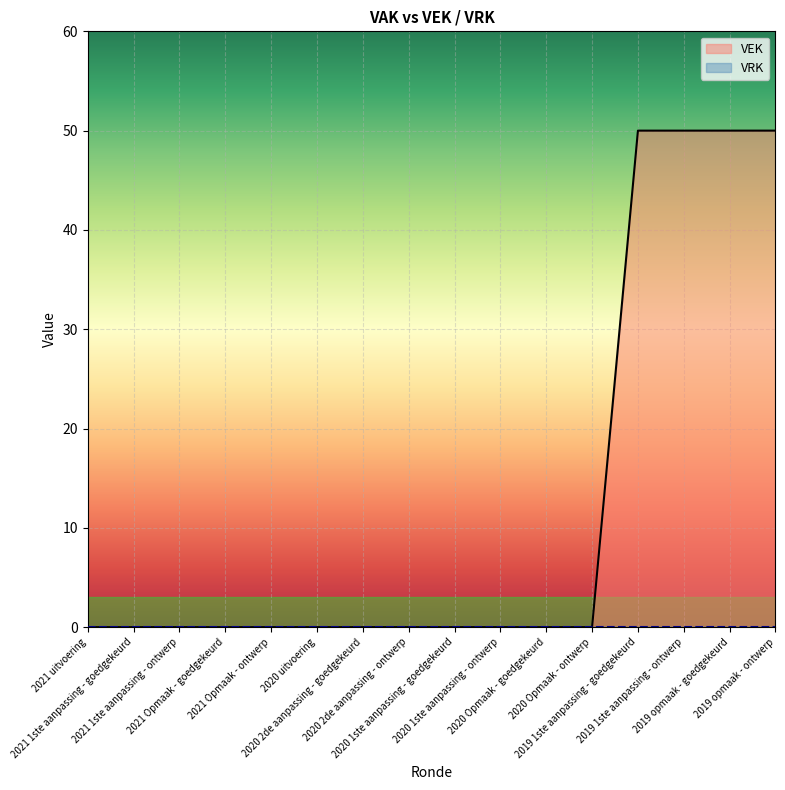

What is the average value?

12